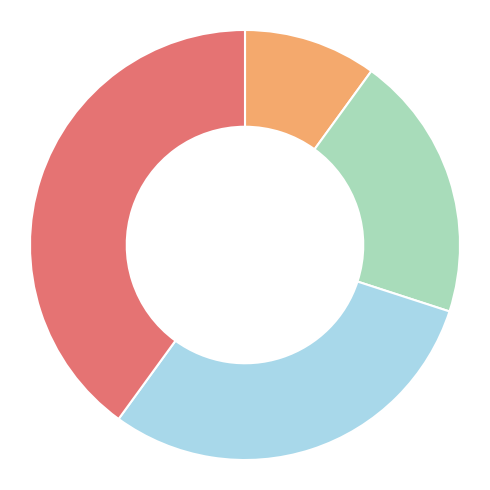

Does any single category account for the majority?

No